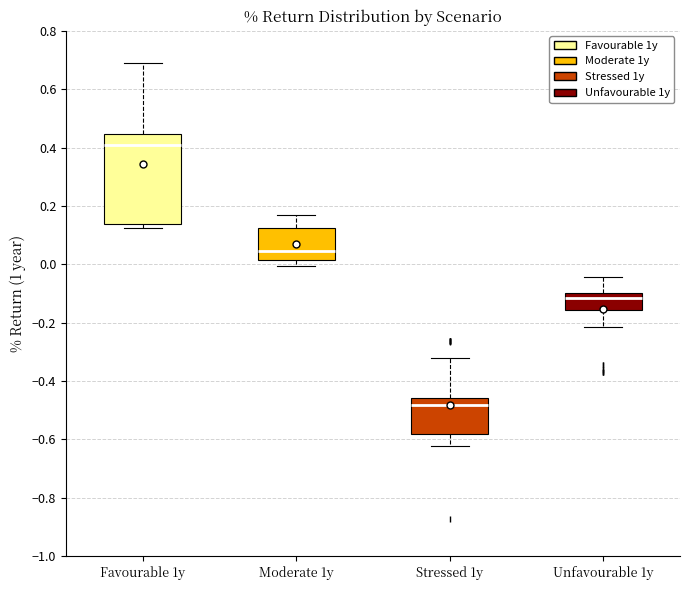

Comparing the boxes themselves (not the whiskers), which one is the tallest?

Favourable 1y